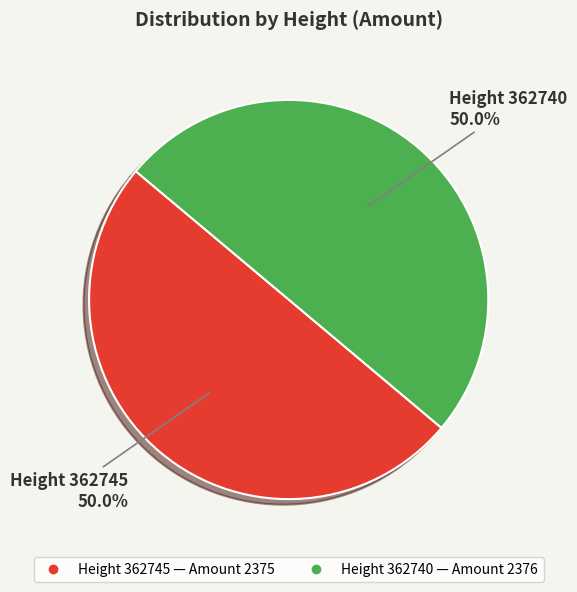

Count the number of slices in the pie.

2